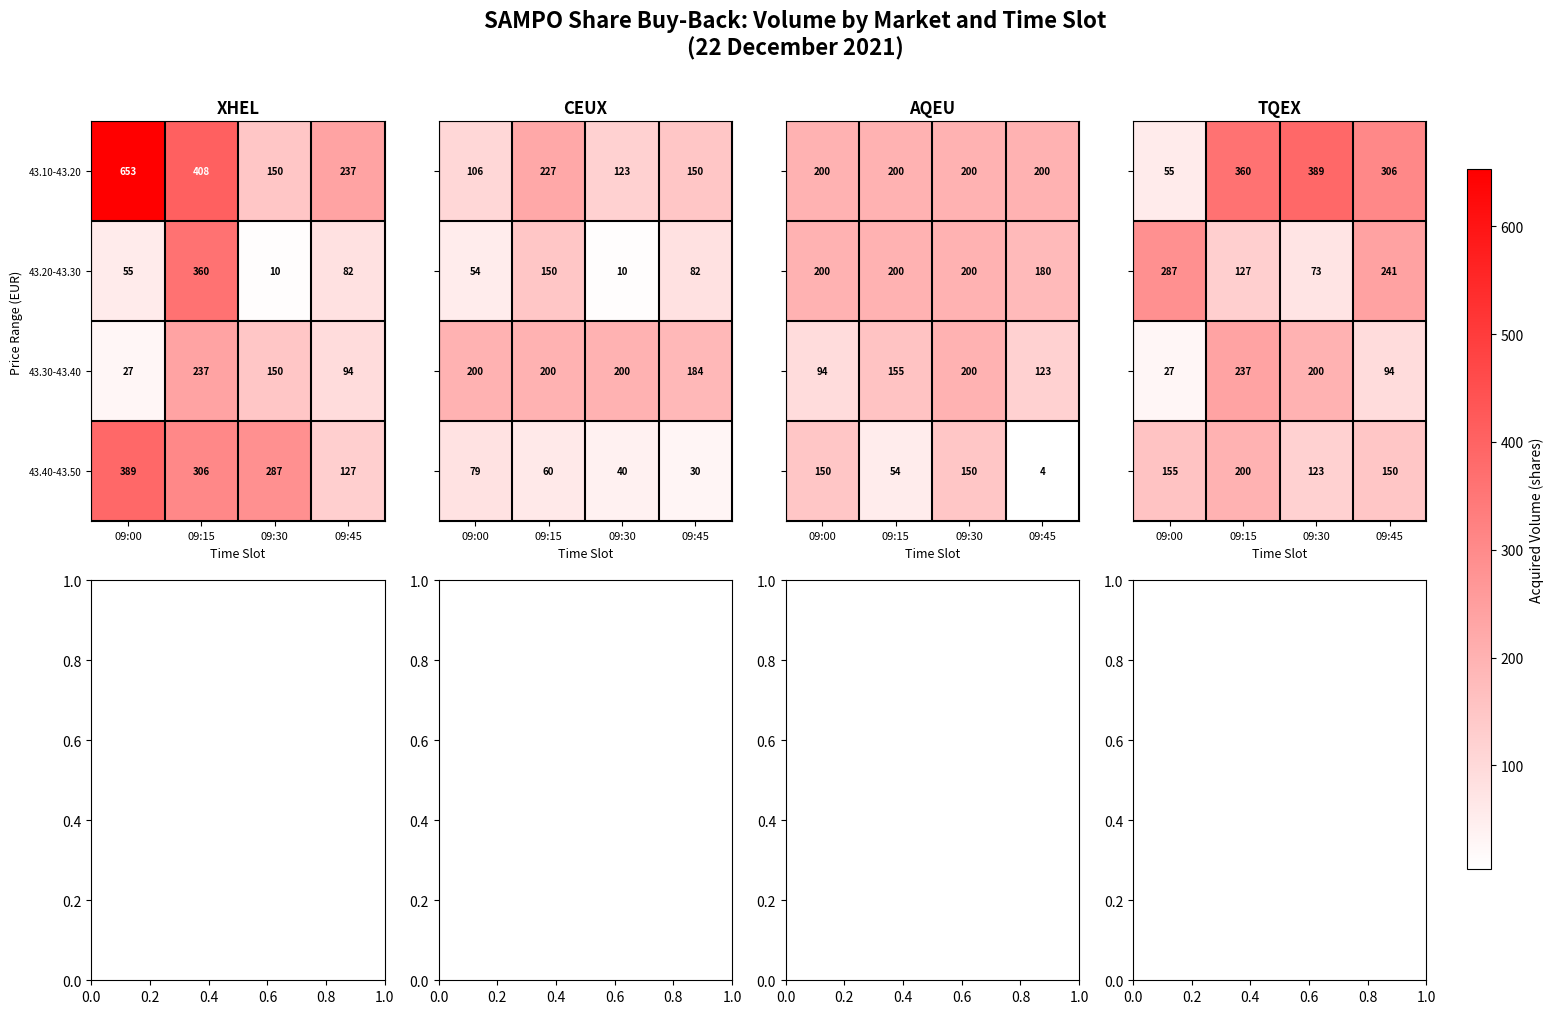

True or false: 43.40-43.50 has a value of 0.1 at 09:15.

False